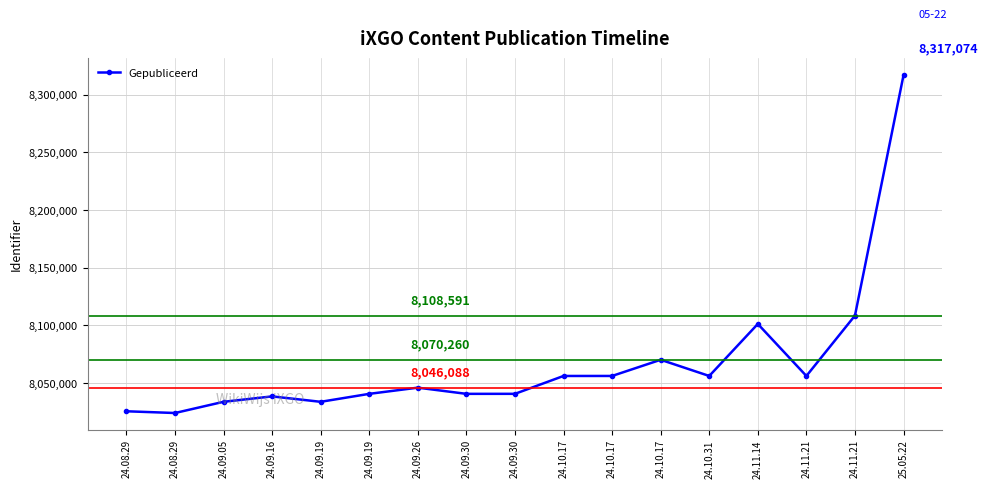

Which category has the highest value across all series?

25.05.22